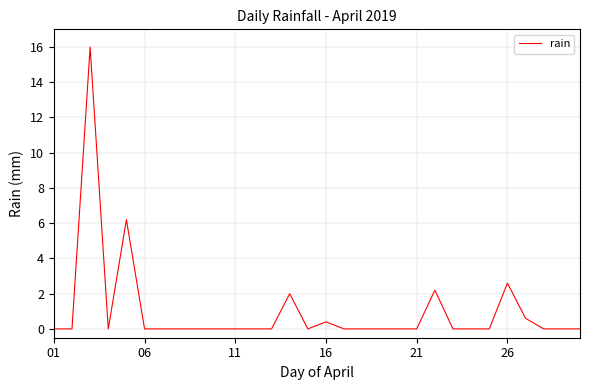

What is the difference between the maximum and minimum values?

16.0